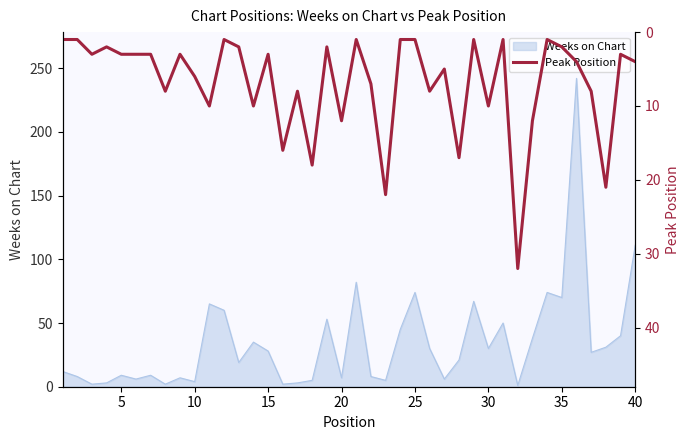

What is the minimum value shown in the chart?

1